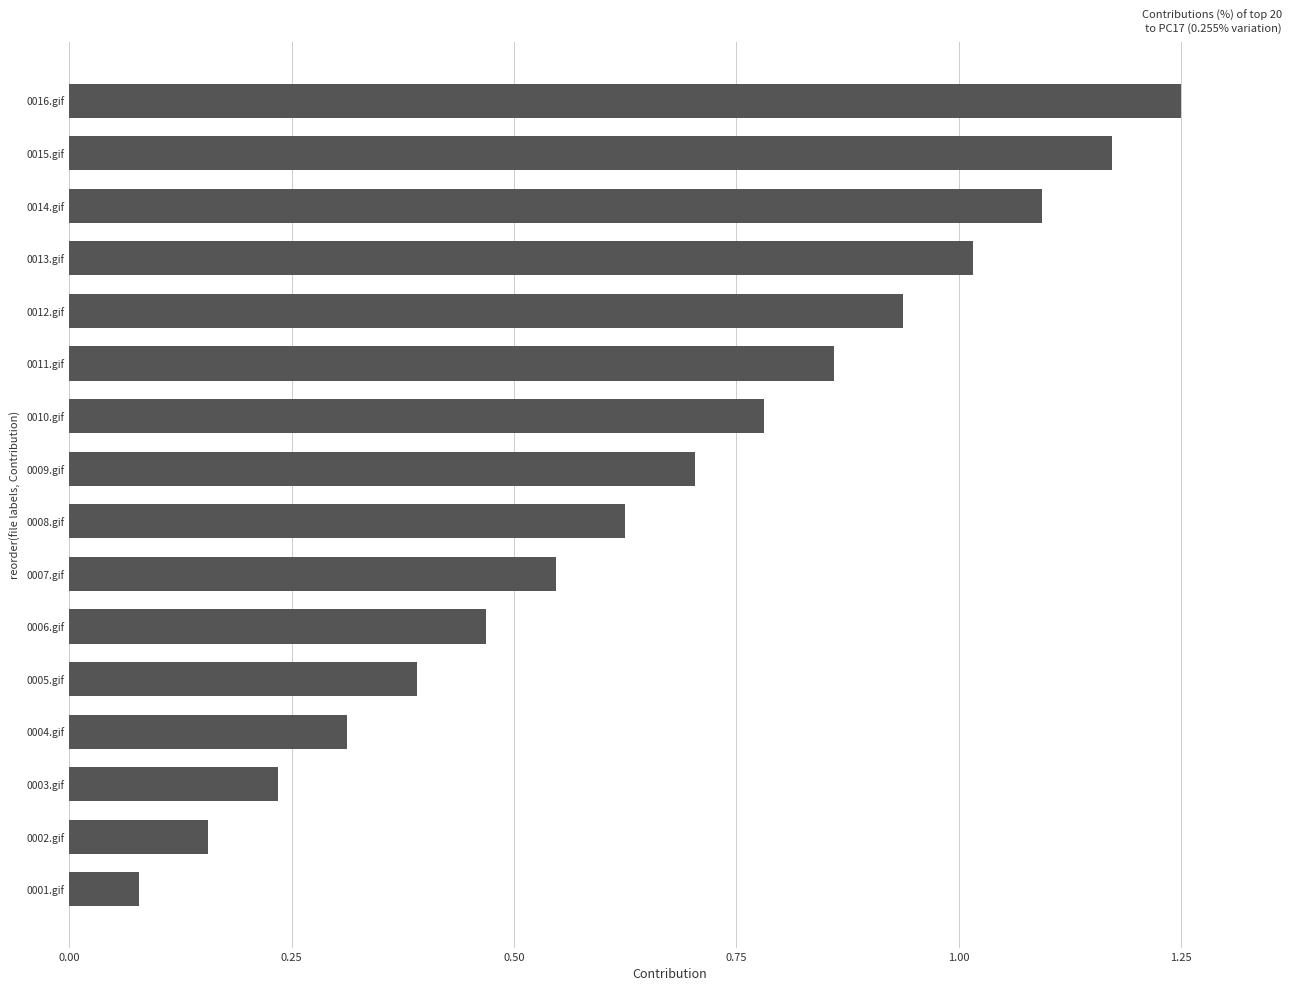

What is the approximate value at 0005.gif?

0.4